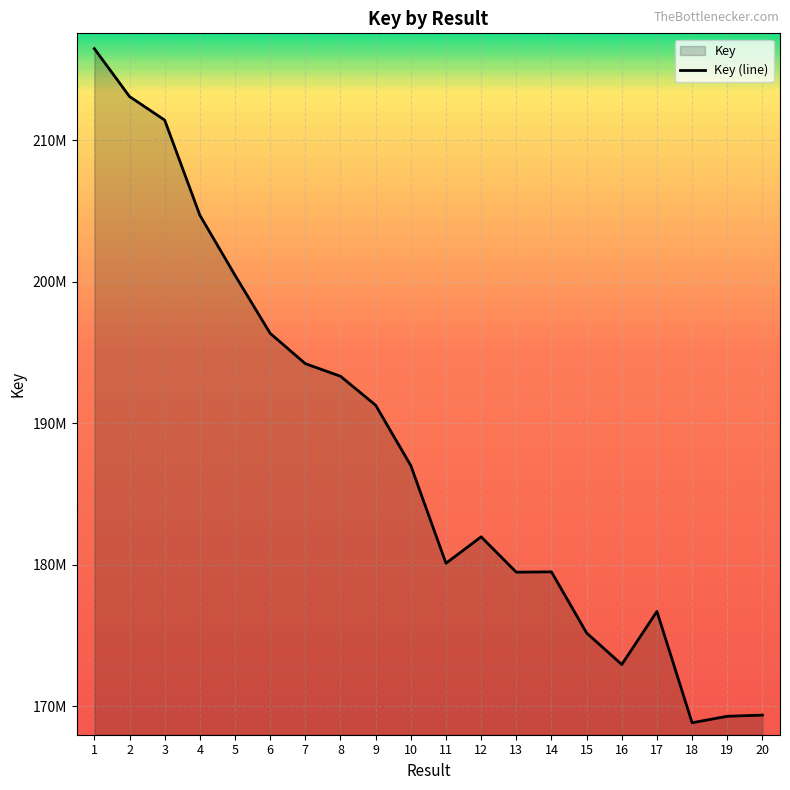

Count the number of categories in the chart.

20